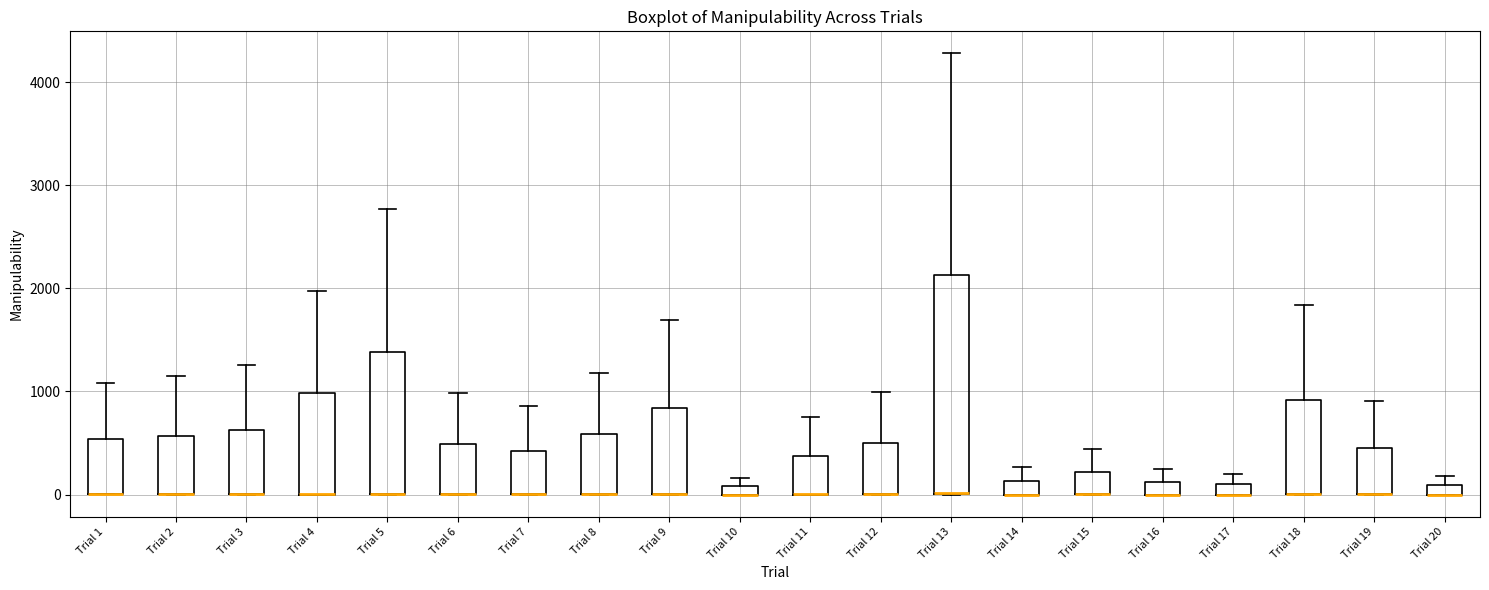

Where does the upper whisker of the box for Trial 13 end on the y-axis? The values are not printed on the chart, so give them approximately, as read against the axis.

4300